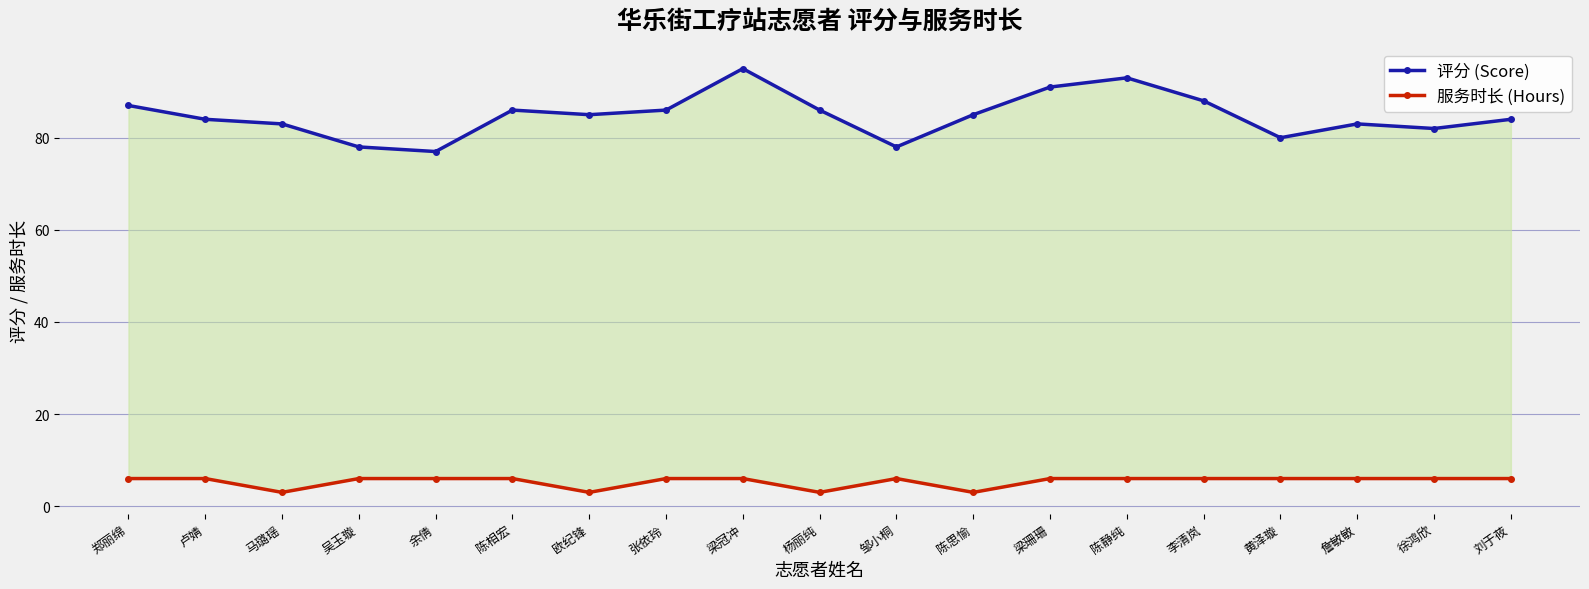

How many lines are shown in the chart?

2